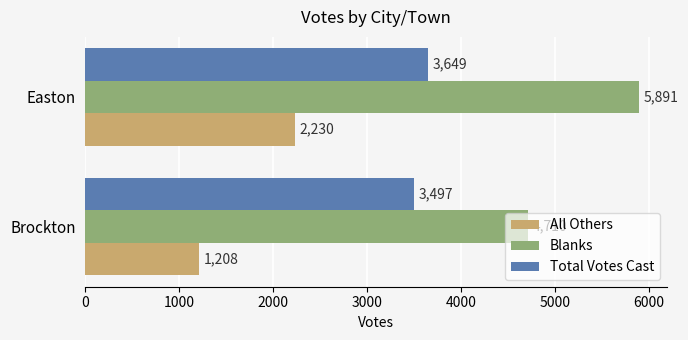

What is the lowest value of the All Others series?

1208